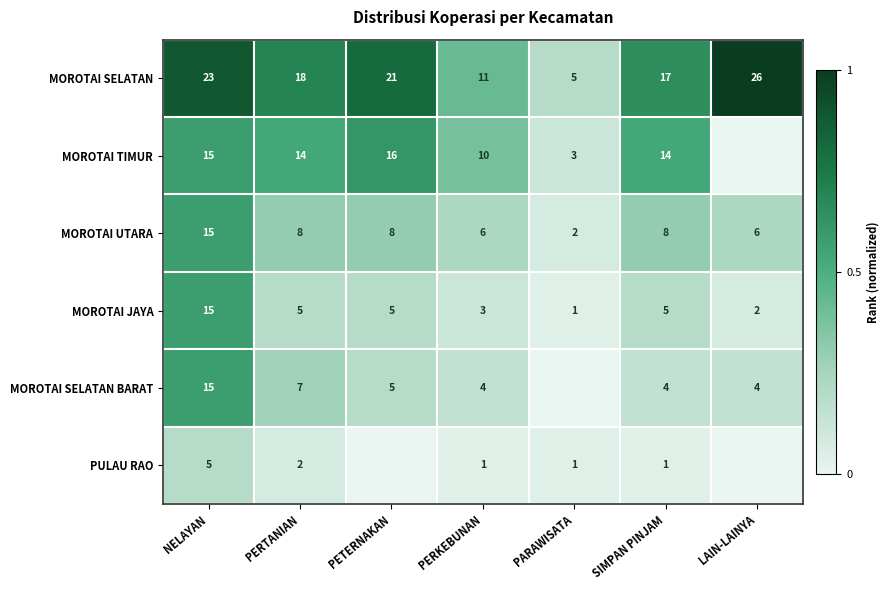

What is the highest value of the MOROTAI UTARA series?

15